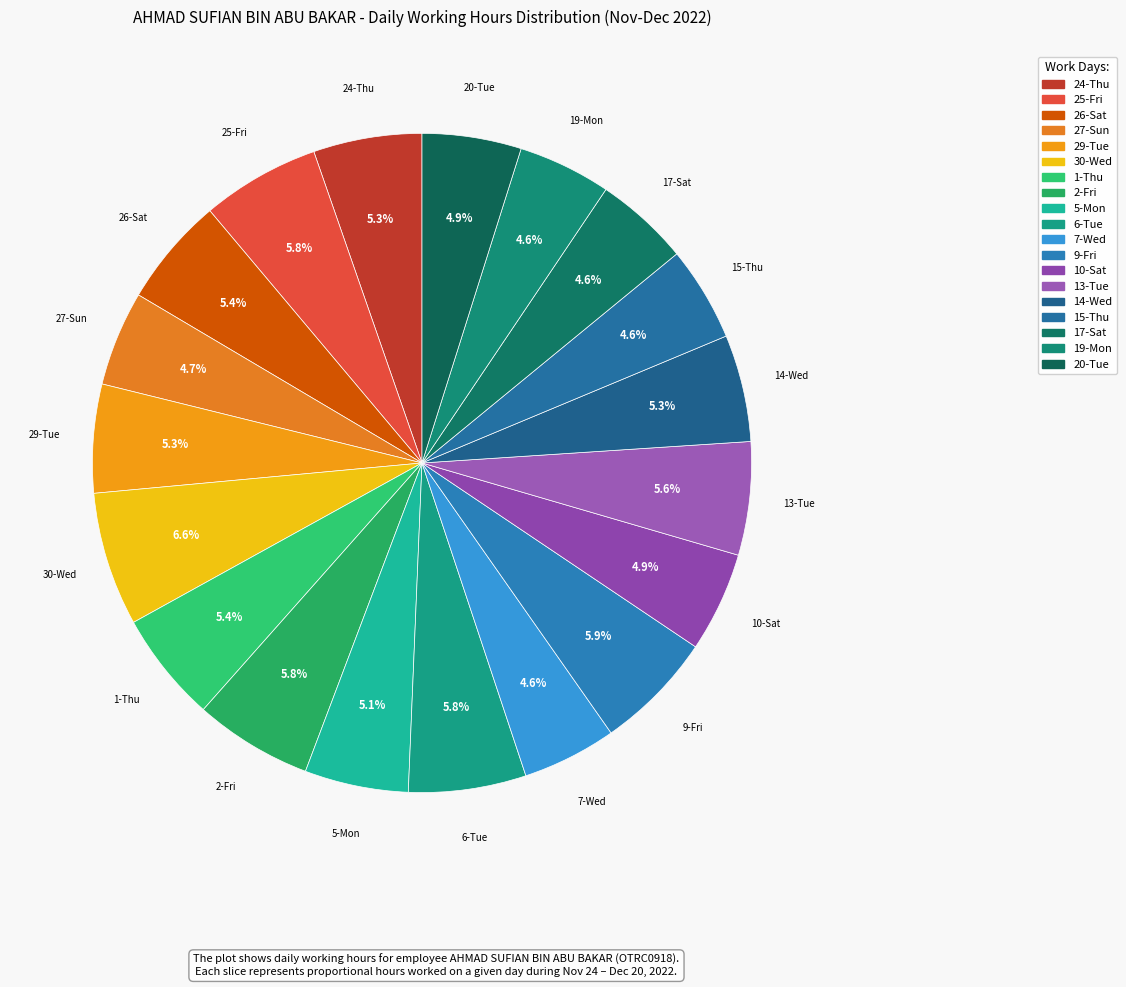

Count the number of slices in the pie.

19